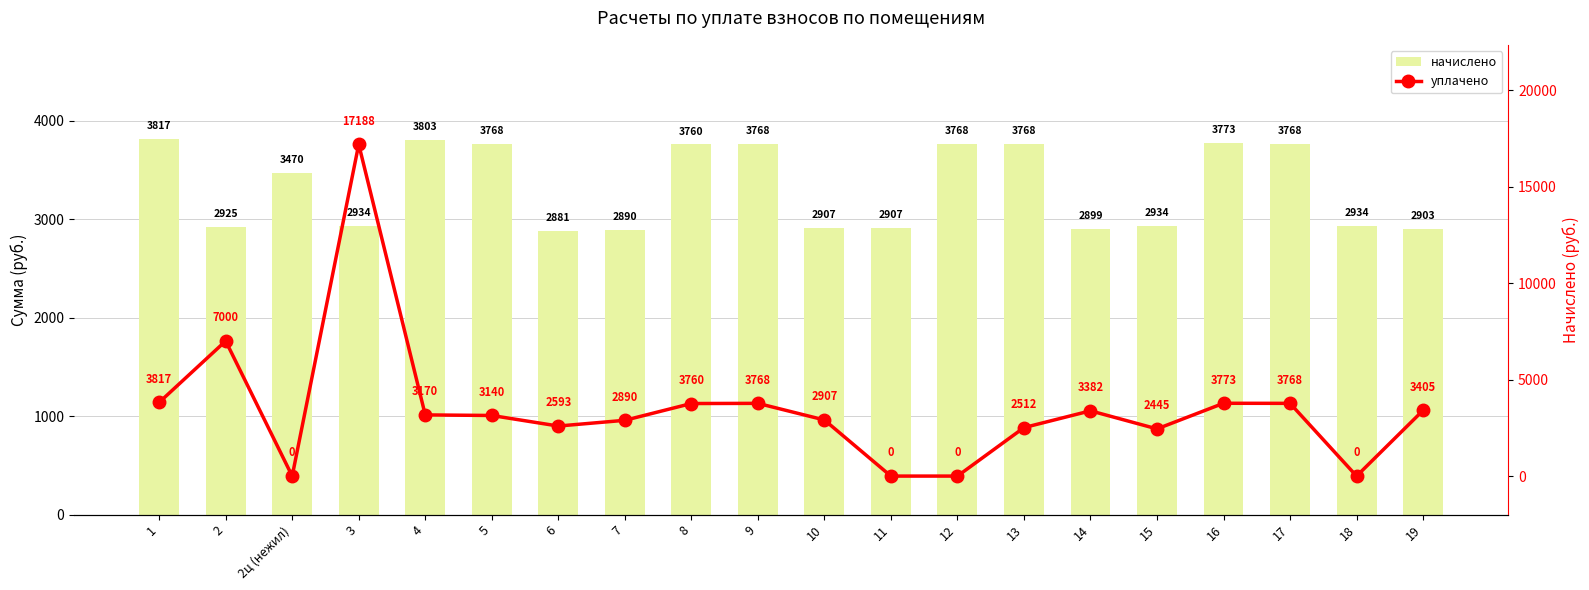

Reading left to right, what are all the values shown in this chart?

начислено: 3816.7	2925.1	3469.7	2933.9	3803.5	3768.4	2881.1	2890.0	3759.5	3768.4	2907.5	2907.5	3768.4	3768.4	2898.7	2933.9	3772.7	3768.4	2933.9	2903.1
уплачено: 3816.7	7000.0	0.0	17188.4	3169.6	3140.3	2593.0	2890.0	3759.5	3768.4	2907.5	0.0	0.0	2512.2	3381.6	2444.9	3772.7	3768.4	0.0	3404.9